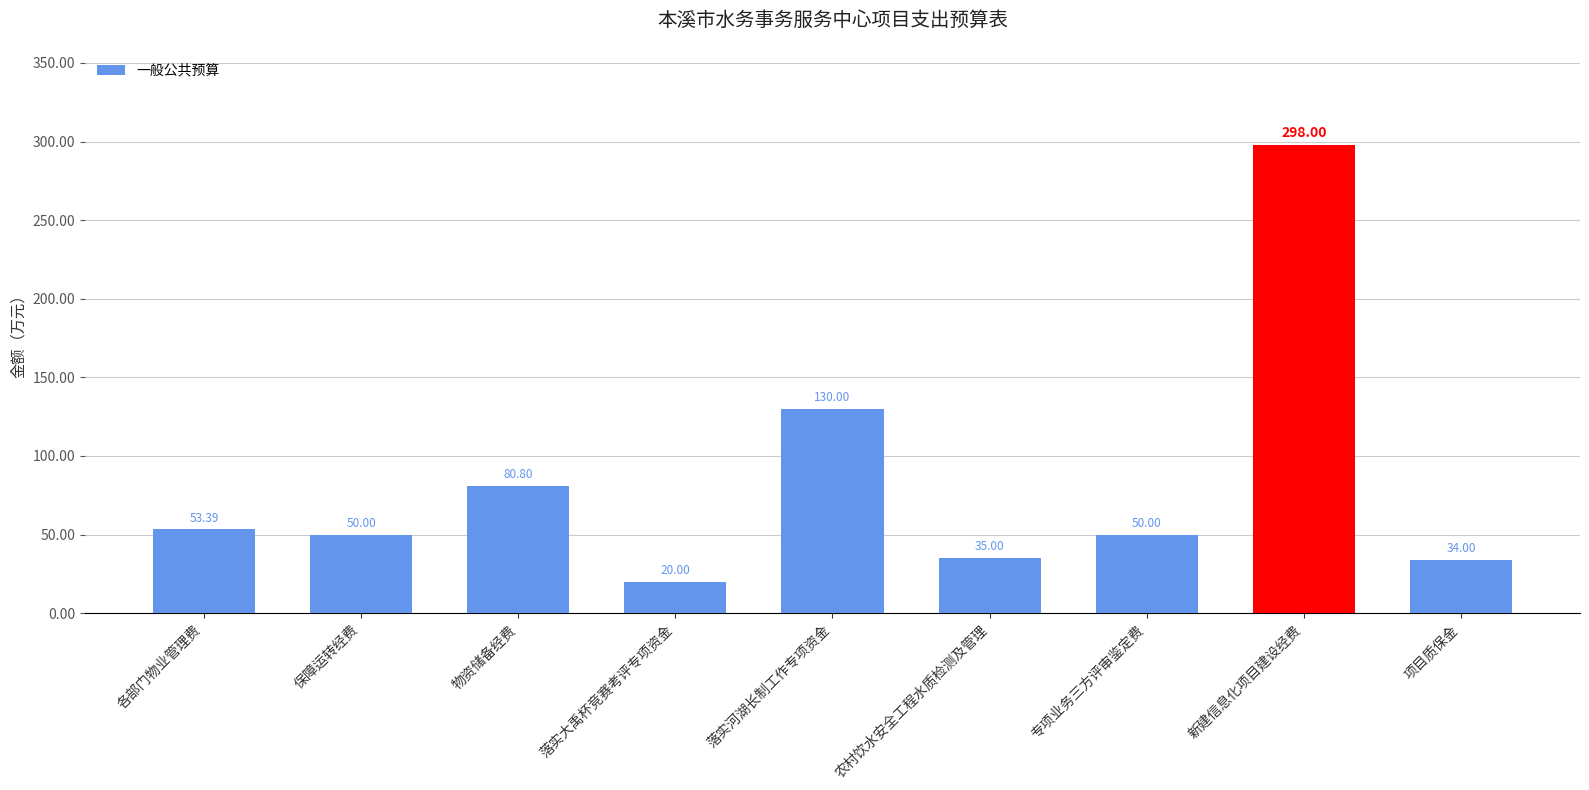

Where does the data first go above 50?

各部门物业管理费